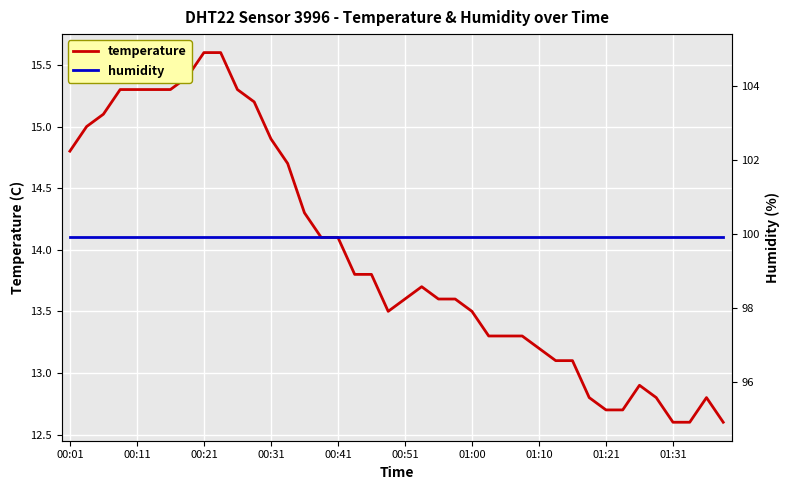

Which series has the largest total across all categories?

humidity